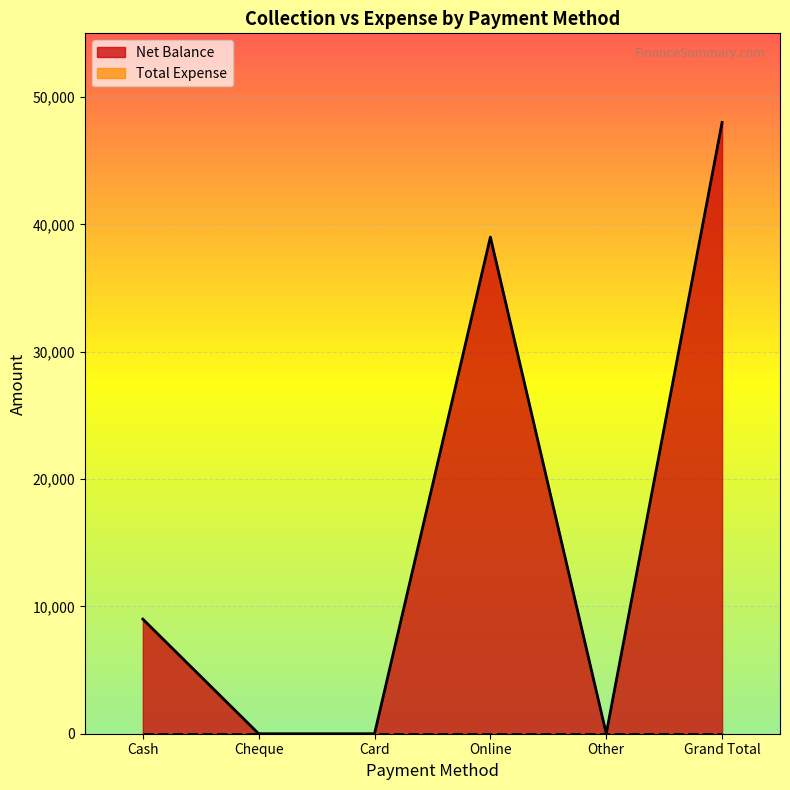

Read the value at Online, to the nearest 10.

39000